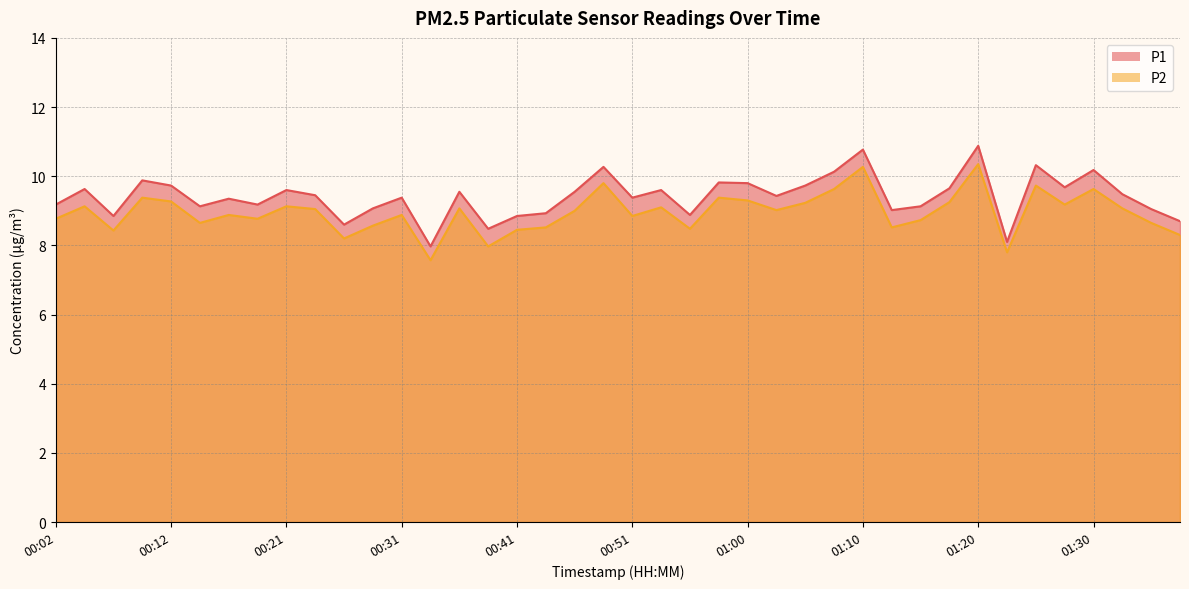

Where does the P1 series first go above 9?

00:02